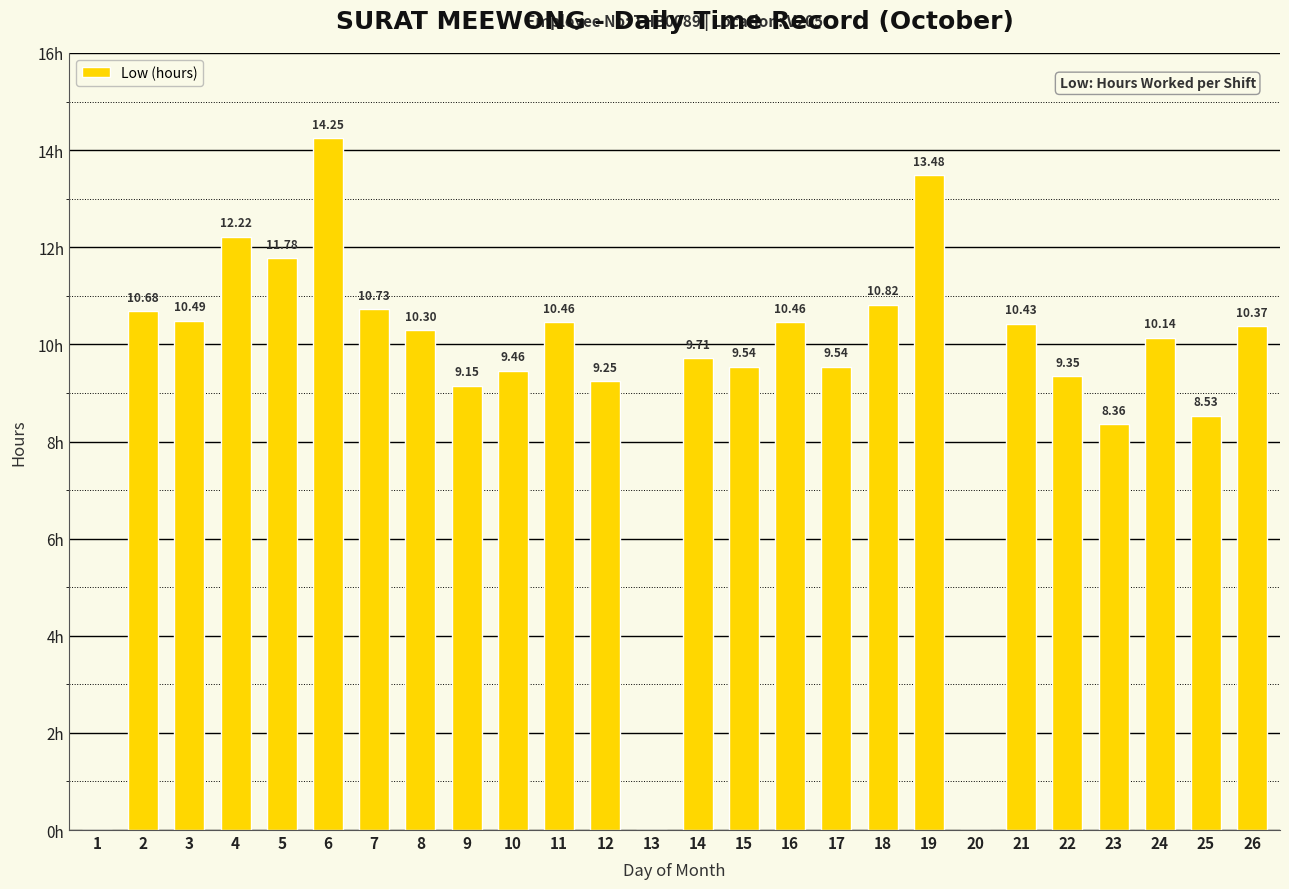

Between 8 and 19, which is larger?

19